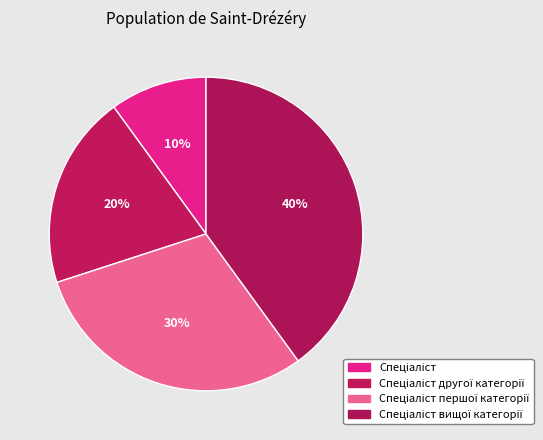

Count the number of slices in the pie.

4